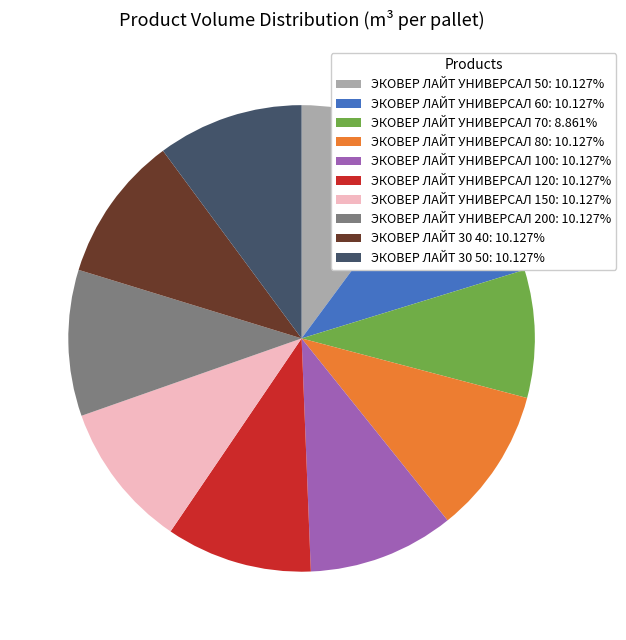

Do ЭКОВЕР ЛАЙТ УНИВЕРСАЛ 60: 10.127% and ЭКОВЕР ЛАЙТ УНИВЕРСАЛ 70: 8.861% together represent more than half of the pie?

No